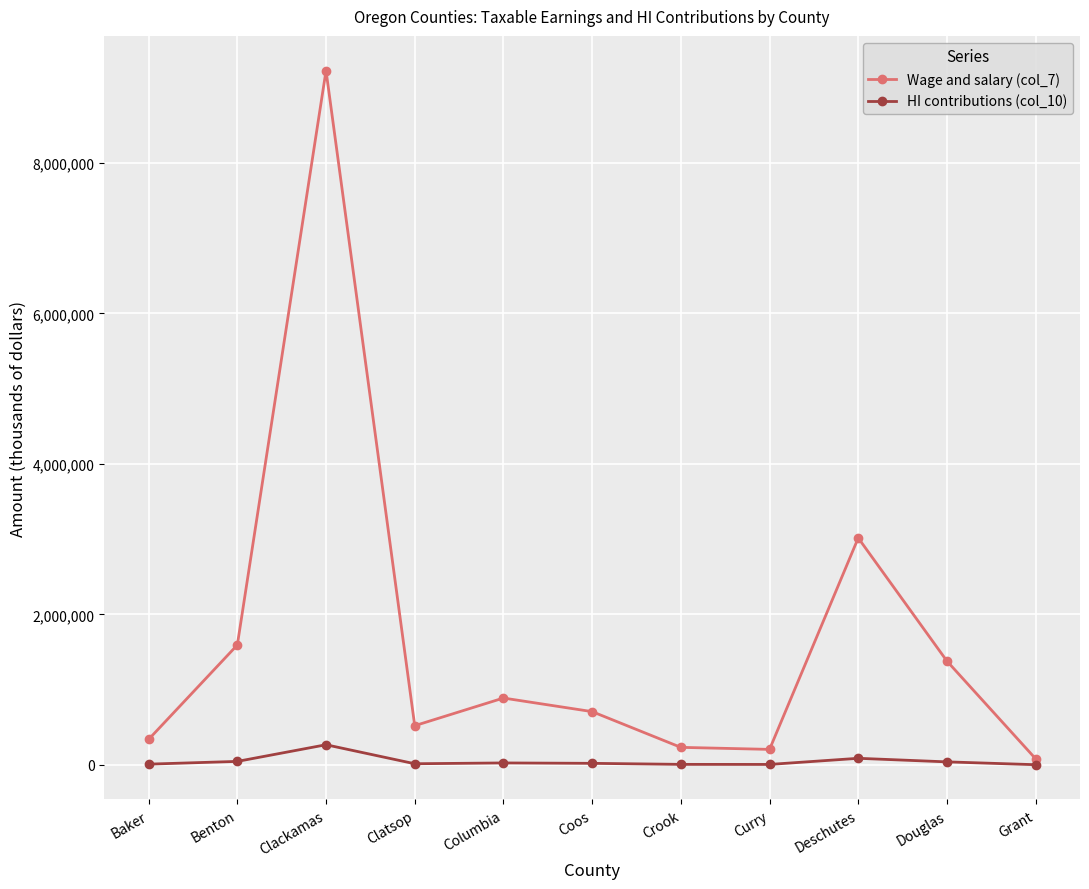

Rank the series by their maximum value, from highest to lowest.

Wage and salary (col_7), HI contributions (col_10)